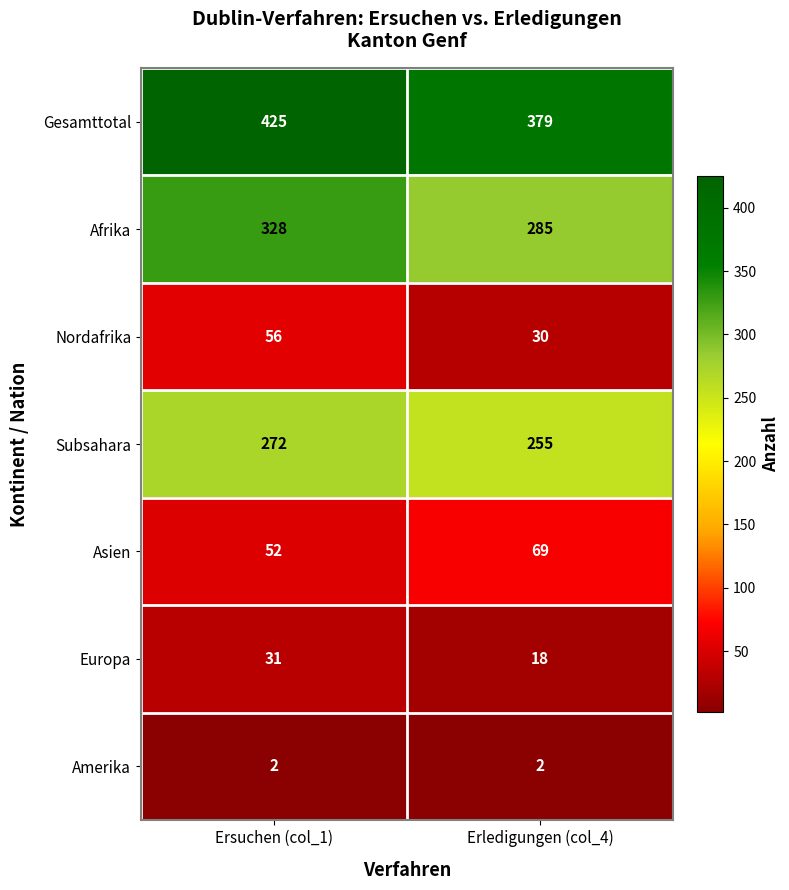

Which series has the largest total across all categories?

Gesamttotal